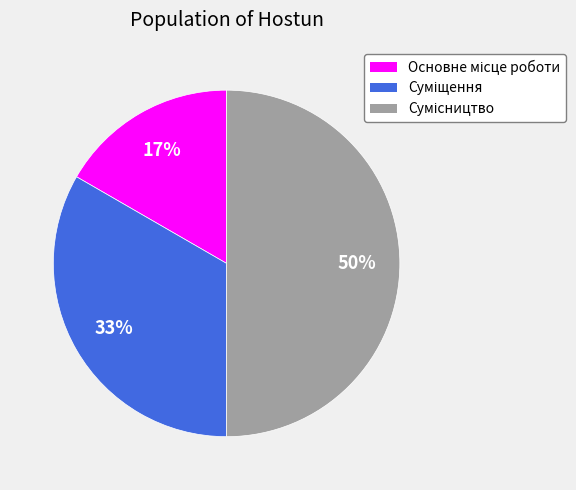

How many segments does this pie chart have?

3